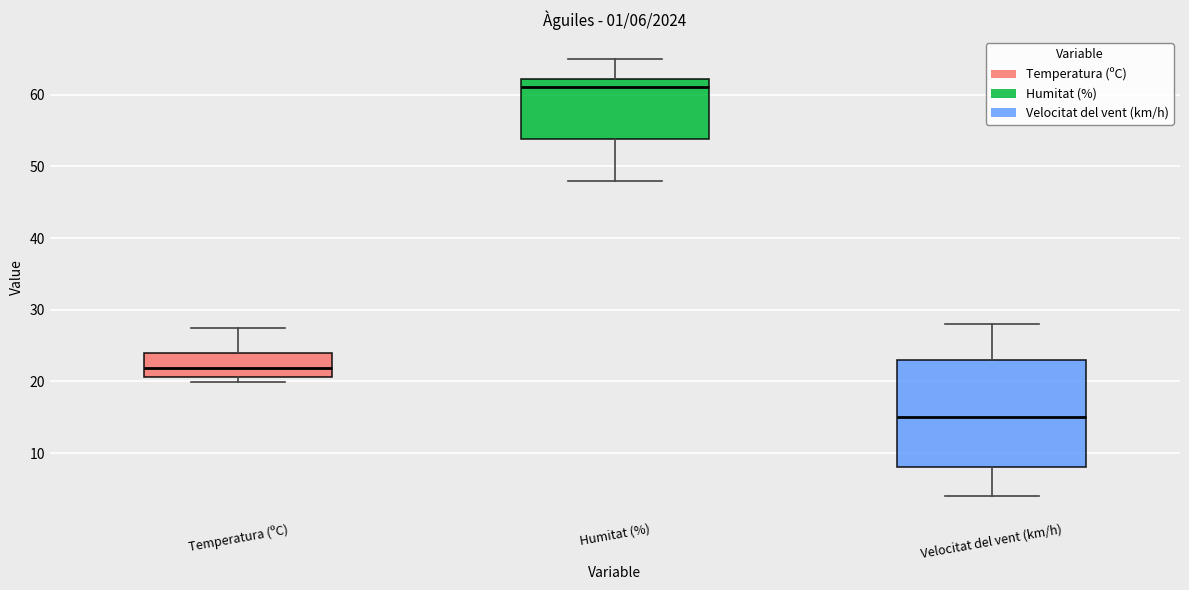

Which box has the lowest median line?

Velocitat del vent (km/h)